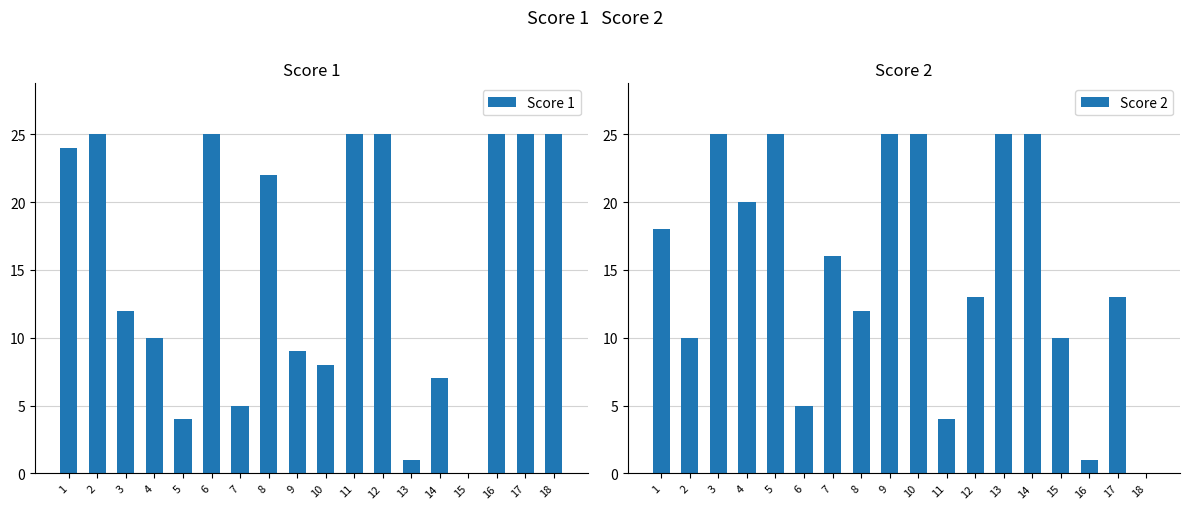

The Score 2 series shows 39 at 10. True or false?

False